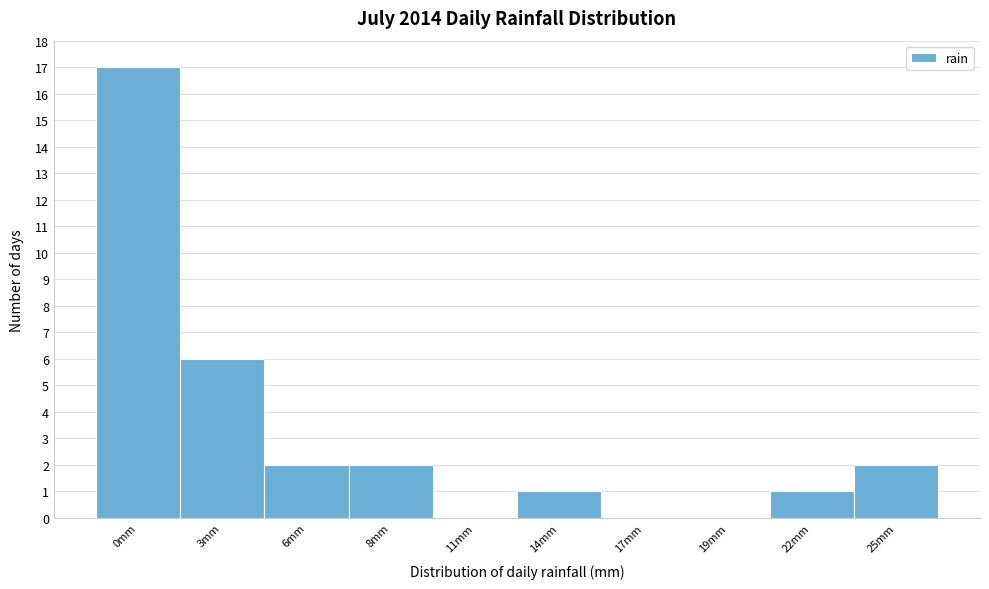

Reading right to left, extract all data points from this chart.

25mm=2	22mm=1	19mm=0	17mm=0	14mm=1	11mm=0	8mm=2	6mm=2	3mm=6	0mm=17